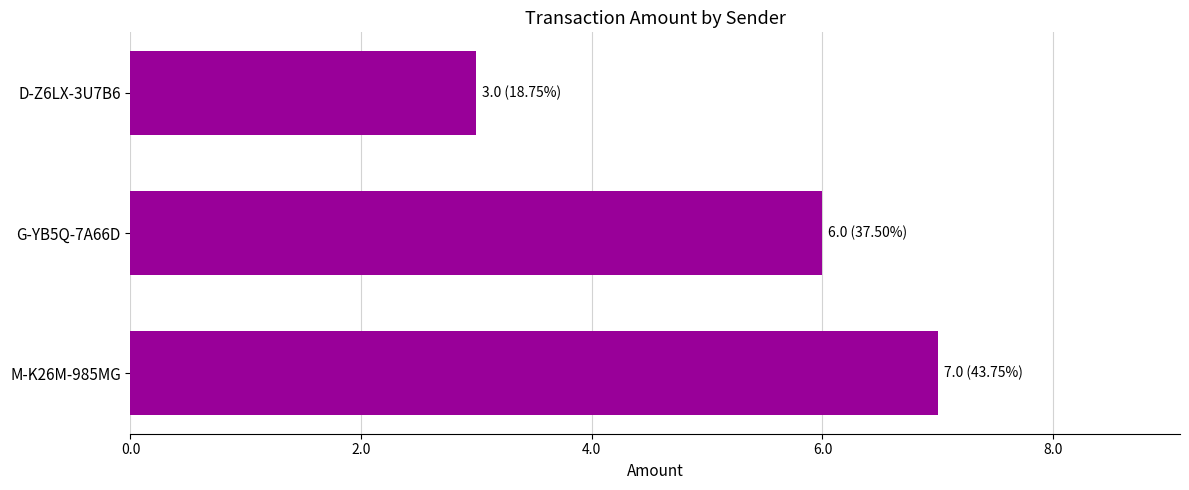

At which category does the chart reach its minimum across all series?

D-Z6LX-3U7B6